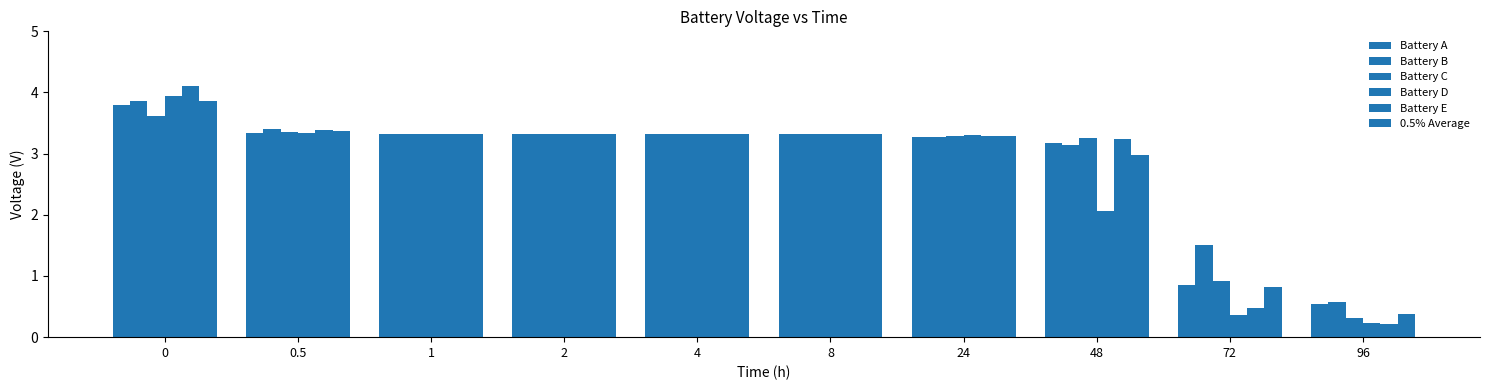

Rank the series at 4 from lowest to highest value.

Battery A, Battery B, Battery C, Battery D, Battery E, 0.5% Average